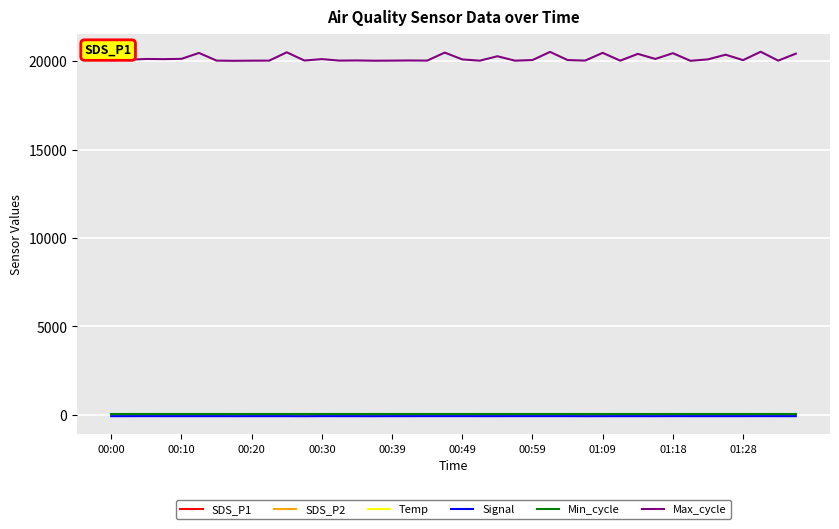

Which series has the widest spread of values?

Max_cycle